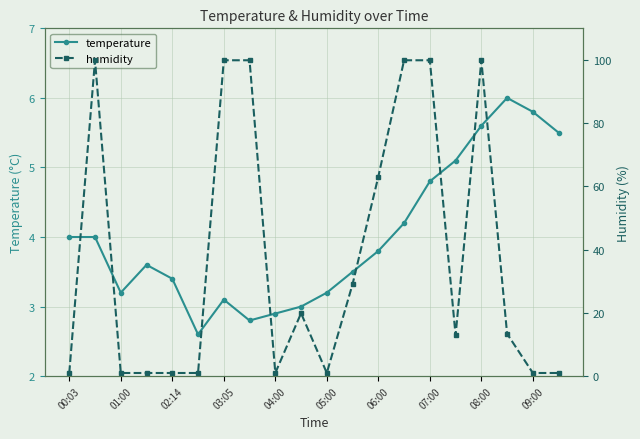

In temperature, how many points are lower than both neighbors (excluding endpoints)?

3